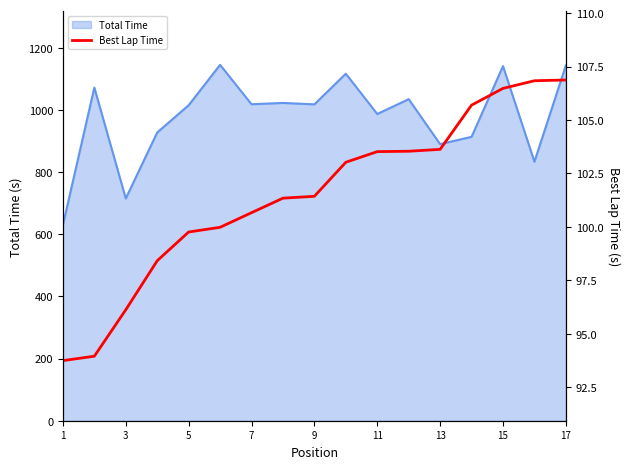

Reading left to right, extract all data points from this chart.

93.7	94.0	96.1	98.4	99.8	100.0	100.7	101.3	101.4	103.0	103.5	103.5	103.6	105.7	106.5	106.8	106.9